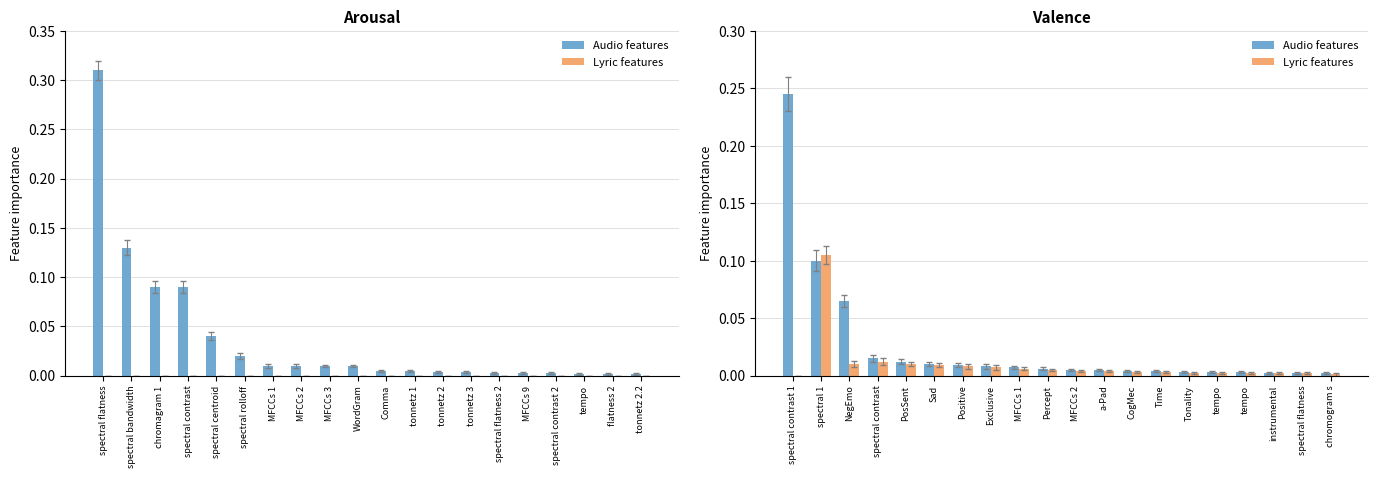

What position from the right is spectral centroid?

16